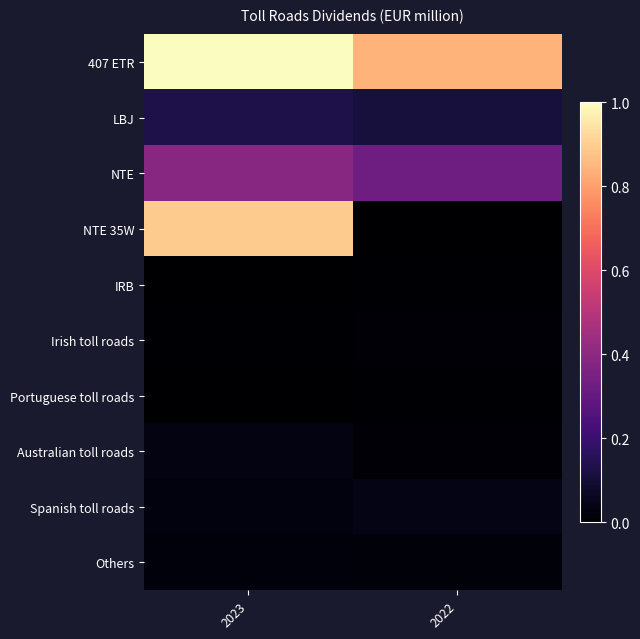

List the series in order of their peak value, lowest first.

IRB, Portuguese toll roads, Irish toll roads, Others, Australian toll roads, Spanish toll roads, LBJ, NTE, NTE 35W, 407 ETR